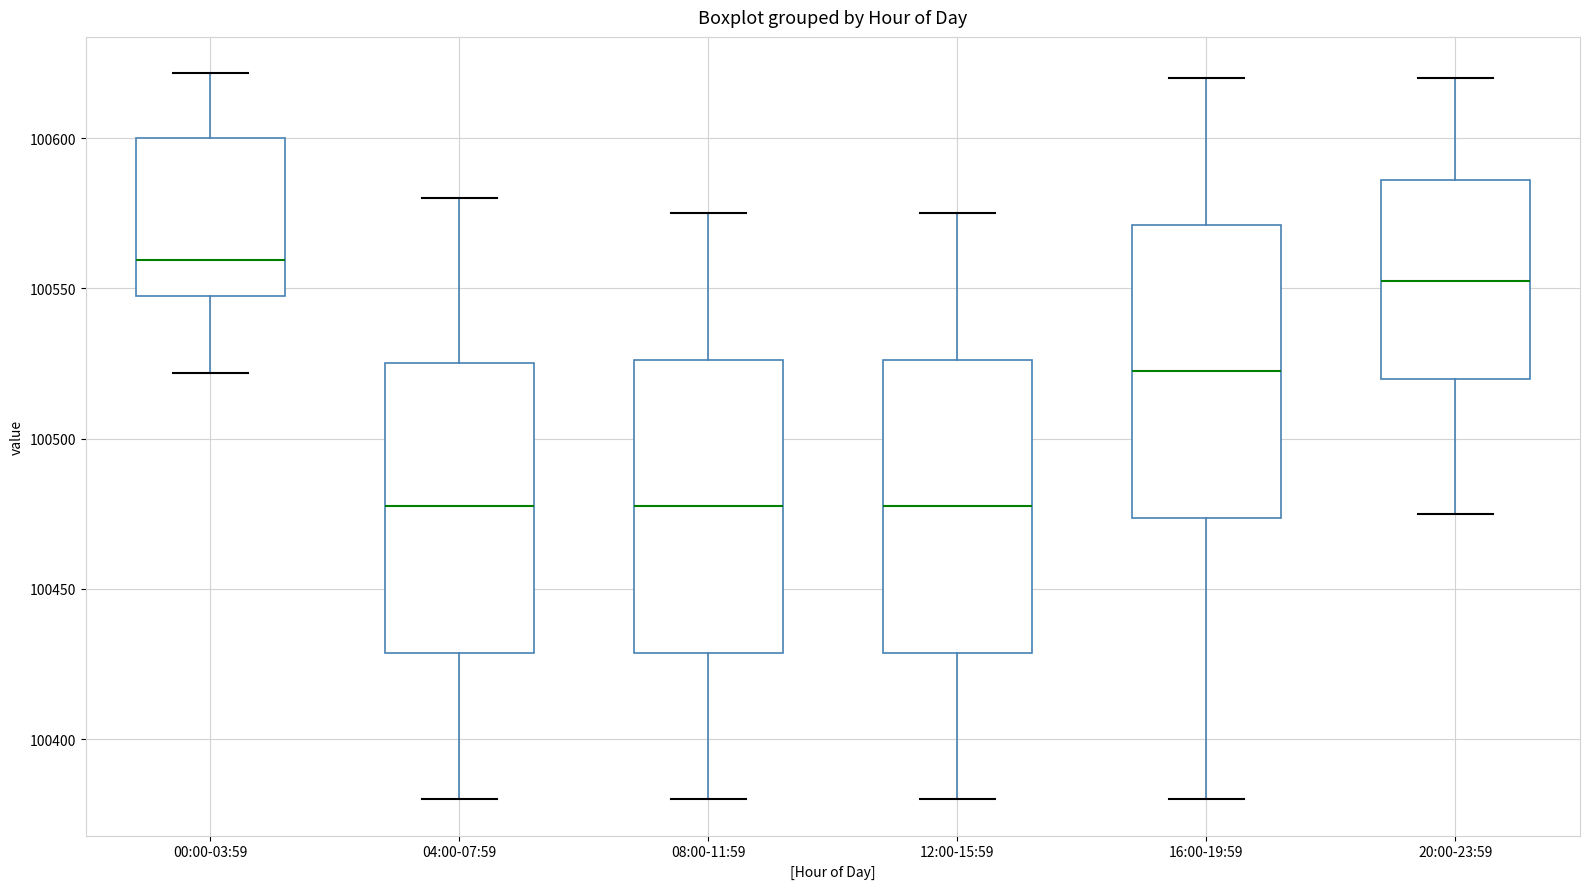

Reading left to right, read every box against the y-axis: the position of its median line, the range the box covers, and the ends of its whiskers. The values are not printed on the chart, so give them approximately, as read against the axis.

00:00-03:59: median 100560, box 100550 to 100600, whiskers 100520 to 100620
04:00-07:59: median 100480, box 100430 to 100525, whiskers 100380 to 100580
08:00-11:59: median 100480, box 100430 to 100525, whiskers 100380 to 100575
12:00-15:59: median 100480, box 100430 to 100525, whiskers 100380 to 100575
16:00-19:59: median 100525, box 100475 to 100570, whiskers 100380 to 100620
20:00-23:59: median 100555, box 100520 to 100585, whiskers 100475 to 100620